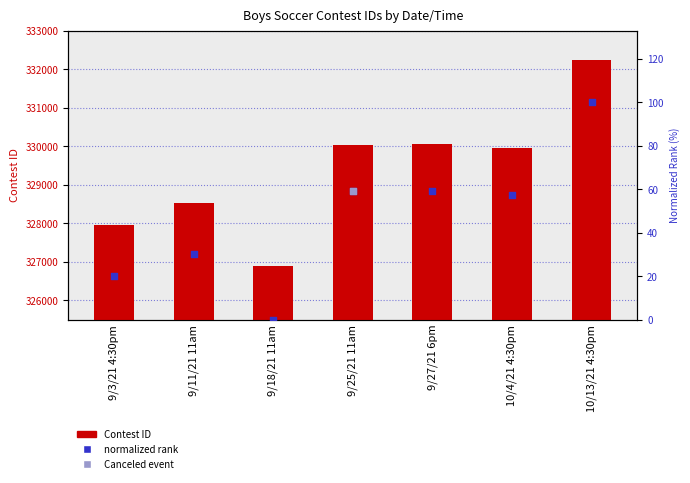

Which series has the widest spread of Y values?

Contest ID